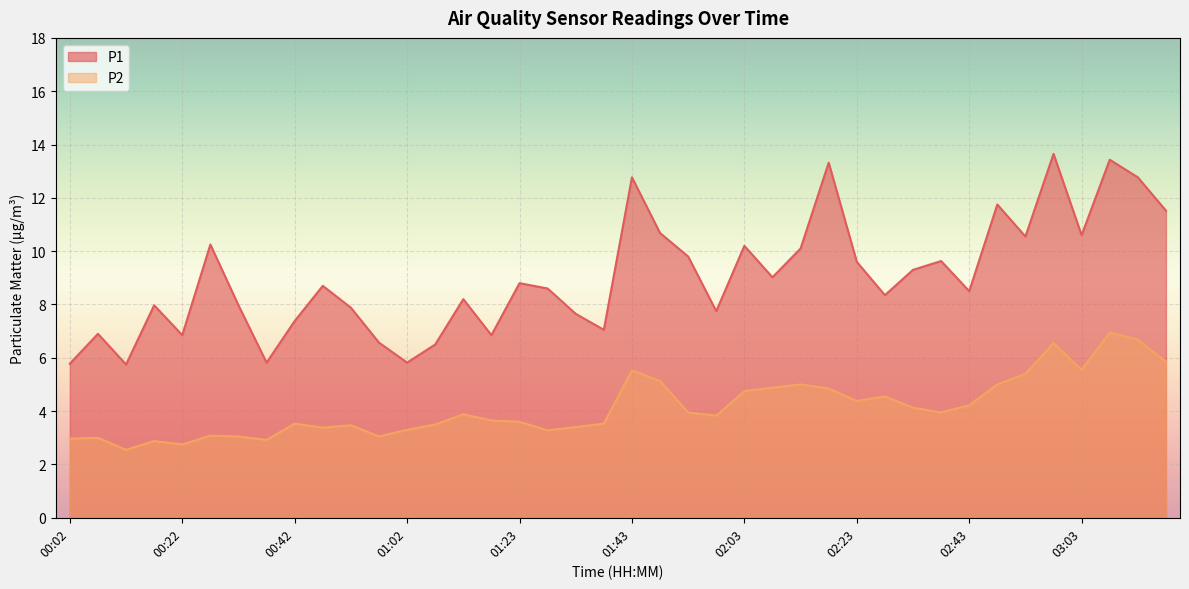

What is the value of the P2 point at the 37th from the left?

5.5